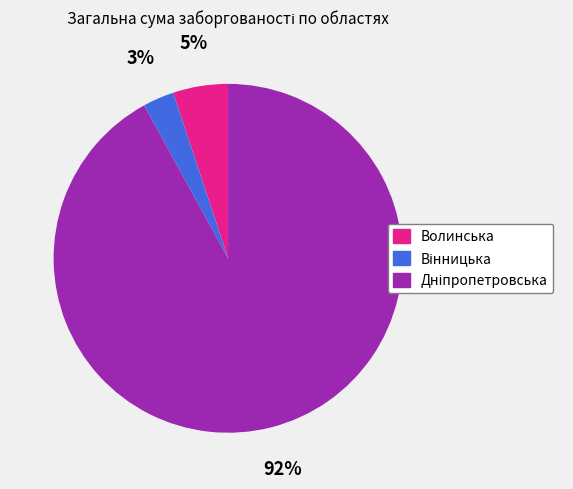

Does Волинська represent more than half of the total?

No